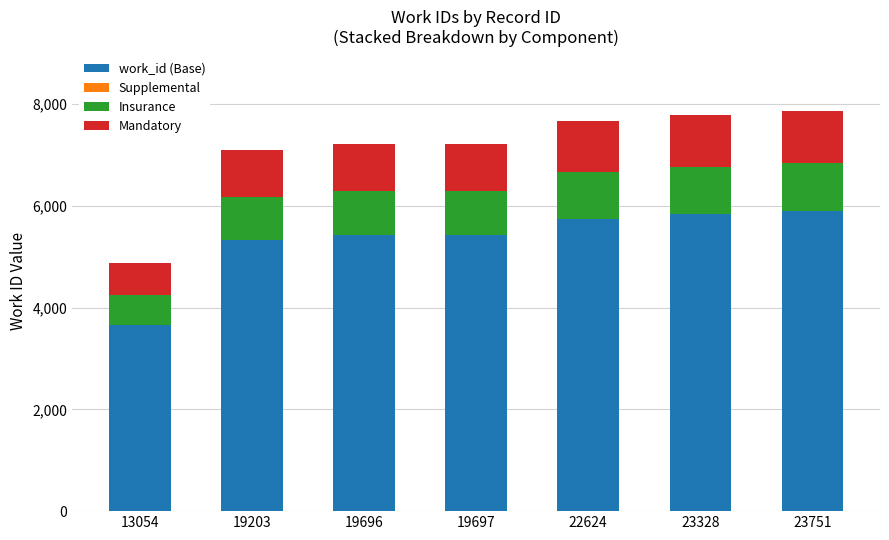

What is the sum of the work_id (Base) values at 22624 and 19697?

11165